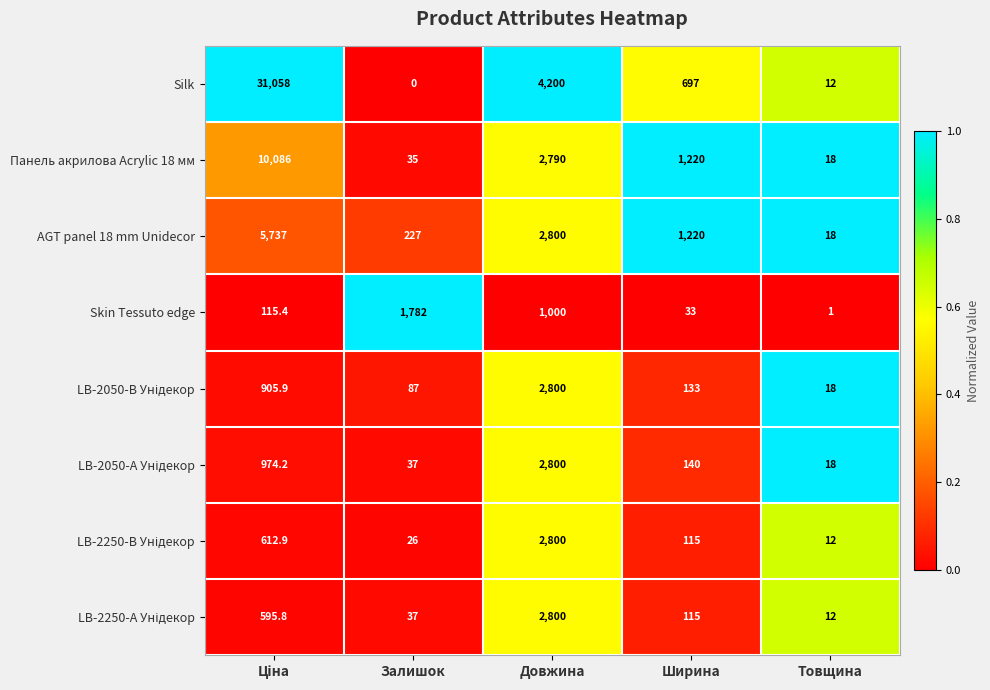

How many distinct data groups are displayed?

8